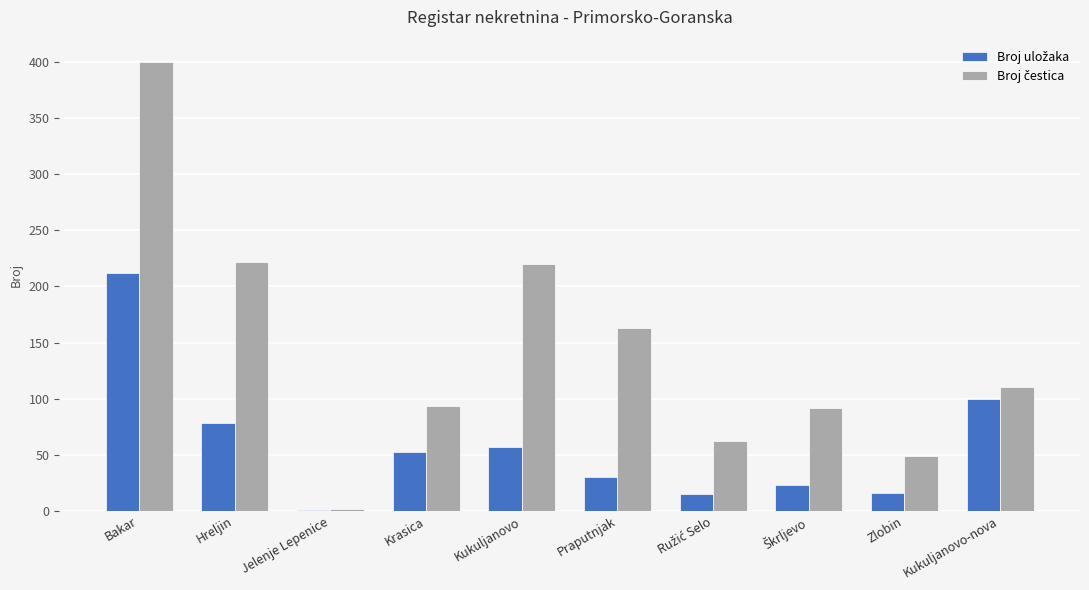

What is the total value across all series at Zlobin?

65